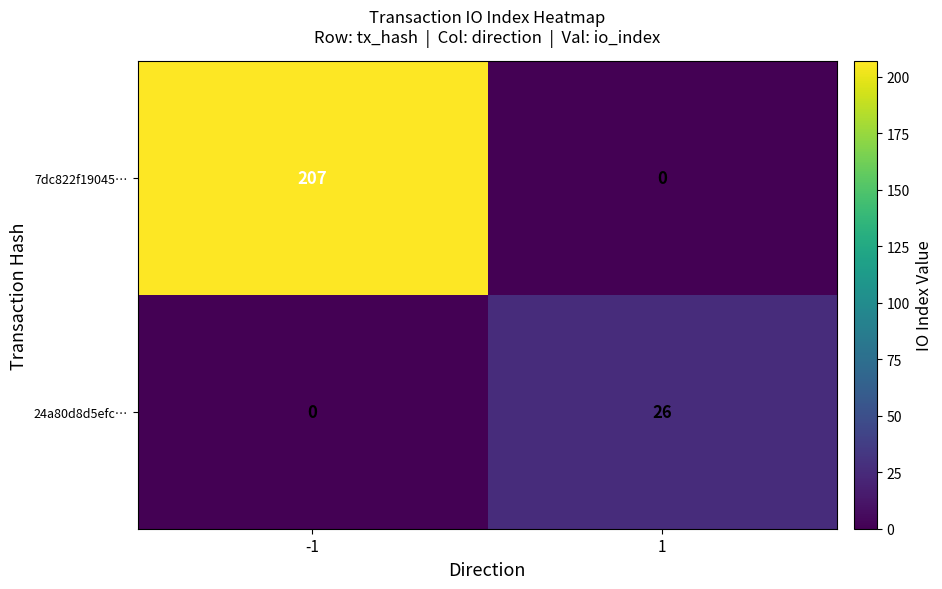

What is the difference between the 24a80d8d5efc… values at -1 and 1?

26